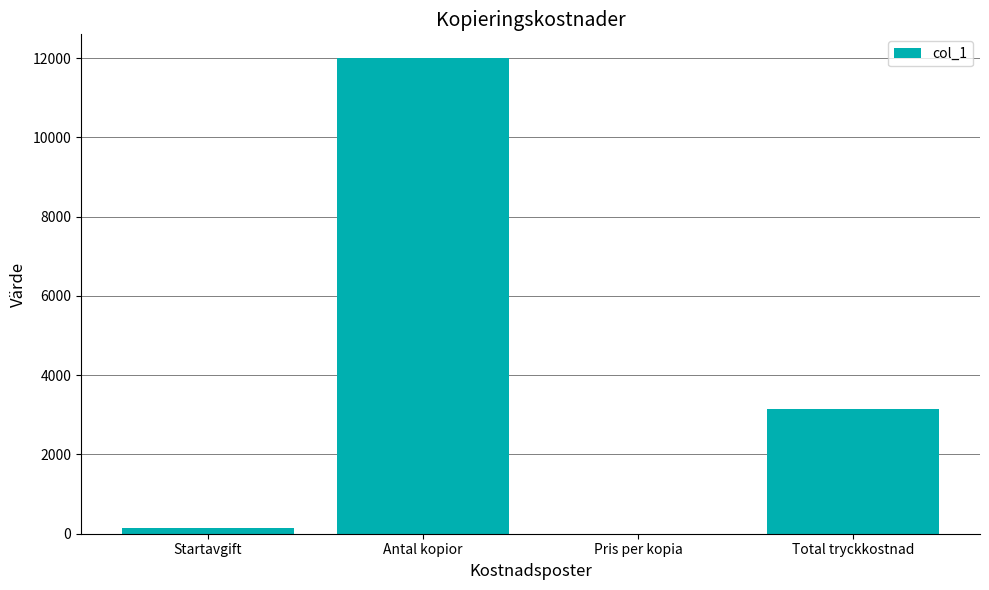

The value at Antal kopior is 12000.0. True or false?

True